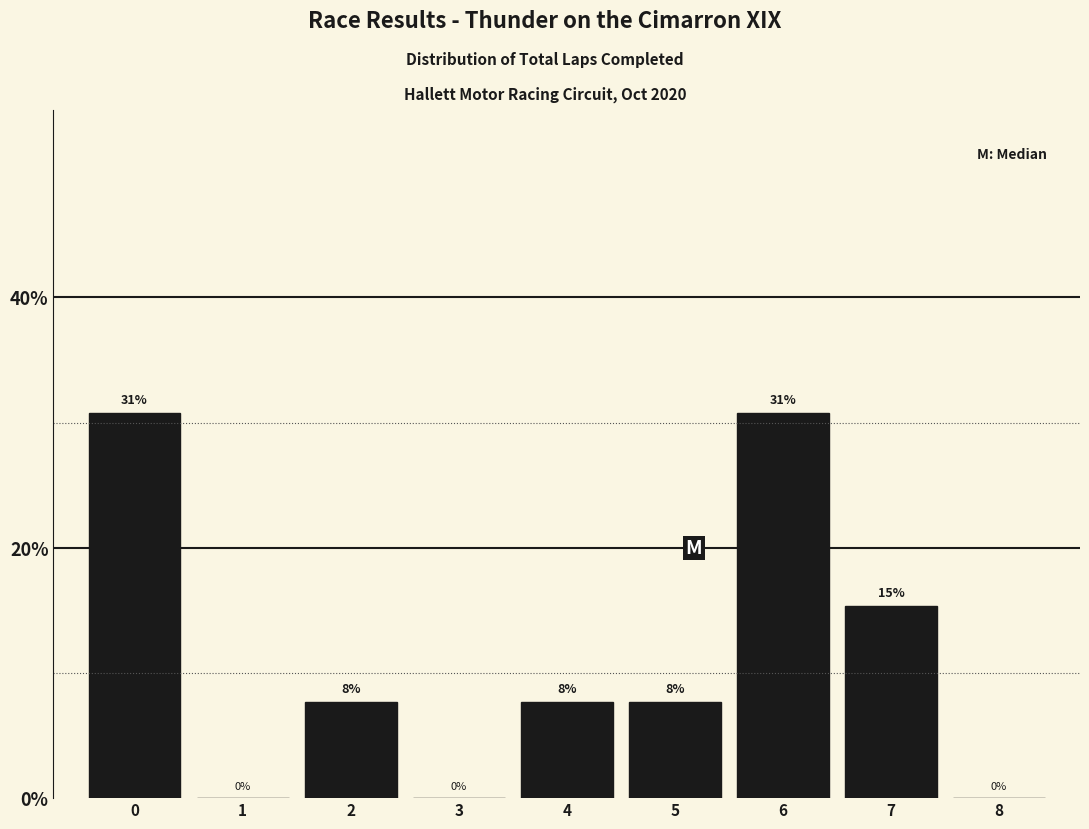

Are the bars horizontal?

No